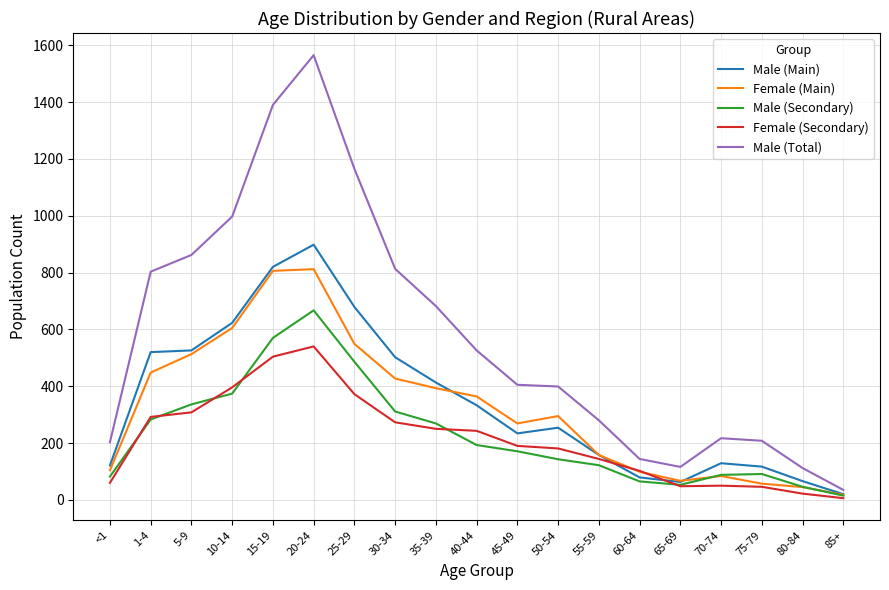

What position from the left is 5-9?

3